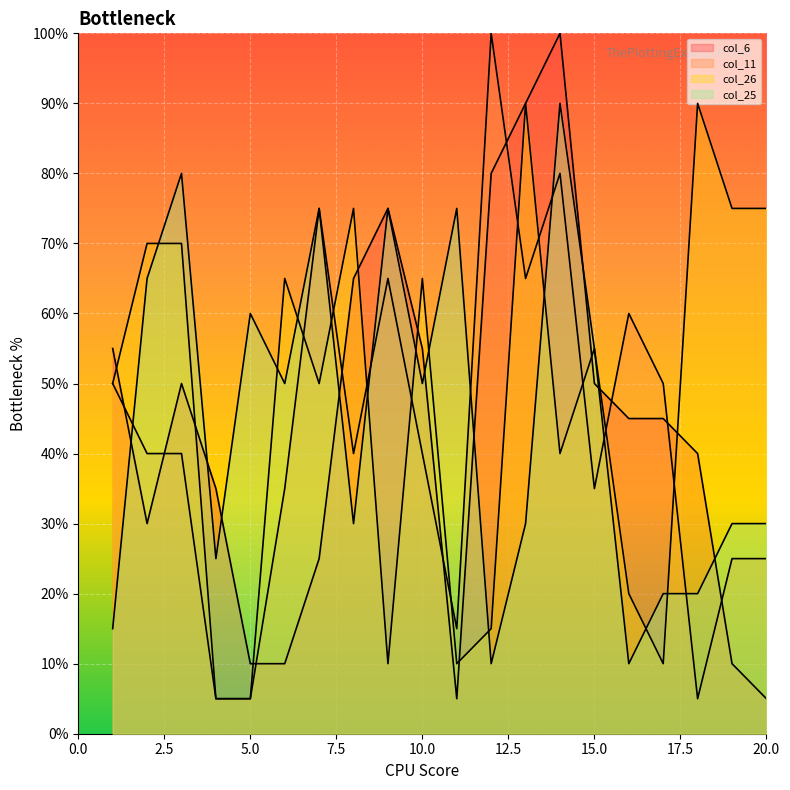

Which series has the largest range (max minus min)?

col_6